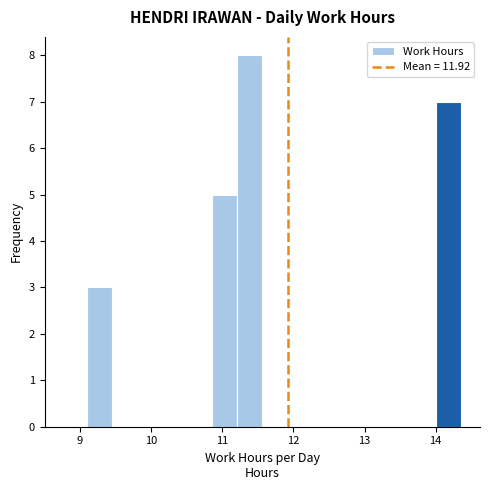

Around what value on the x-axis is the tallest bar? Give the approximate position of its centre, as read against the axis.

11.4